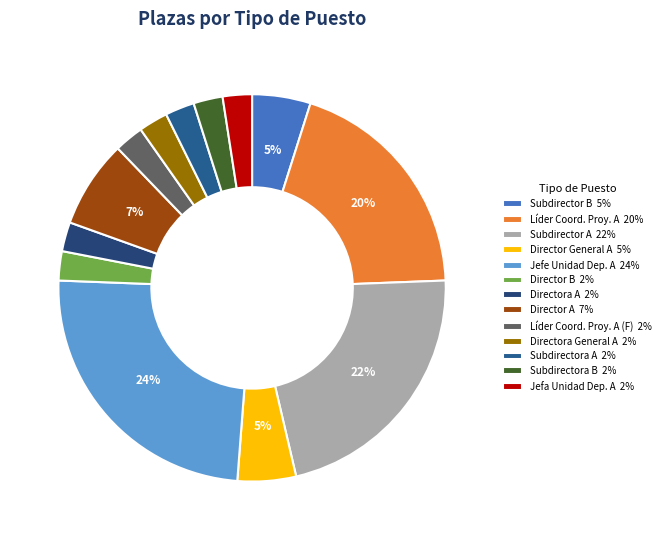

What is the largest slice in the pie chart?

Jefe Unidad Dep. A 24%